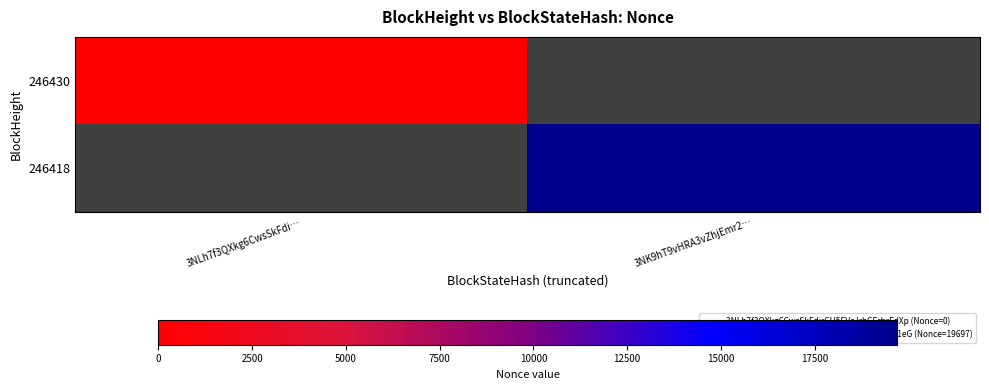

Is the value of 246430 at 3NK9hT9vHRA3vZhjEmr2… greater than the value of 246418 at 3NLh7f3QXkg6CwsSkFdi…?

No